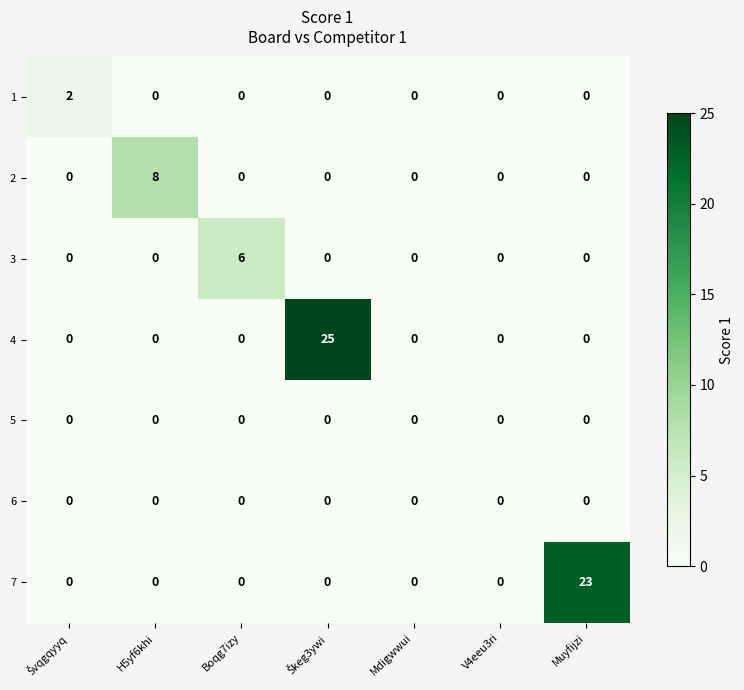

What is the difference between the maximum and minimum values in the 4 series?

25